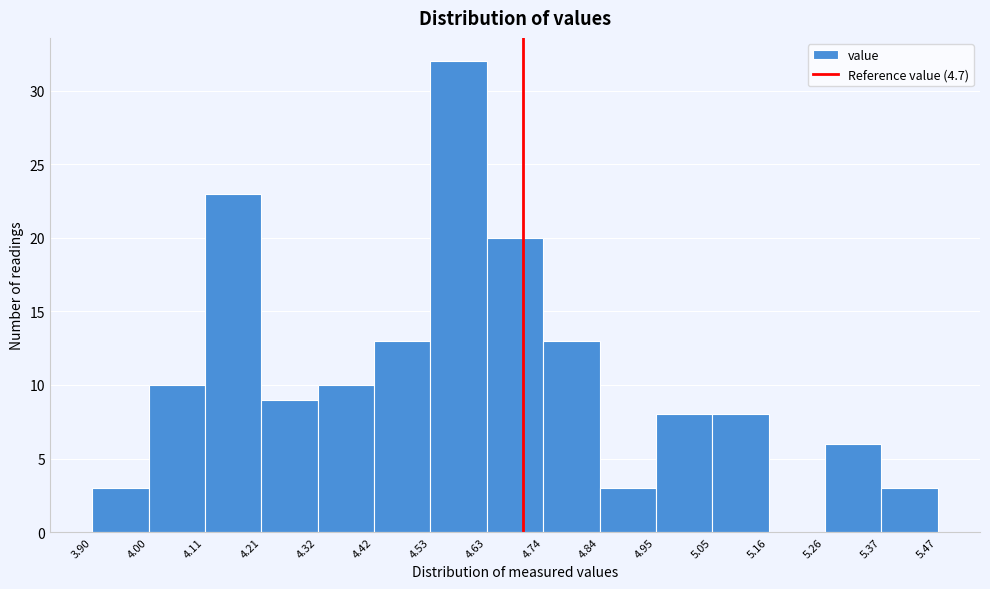

Reading left to right, list every bar in this chart as the range it spans on the x-axis followed by its height. The values are not printed on the chart, so give them approximately, as read against the axis.

3.90 to 4.00: 3
4.00 to 4.11: 10
4.11 to 4.21: 23
4.21 to 4.32: 9
4.32 to 4.42: 10
4.42 to 4.53: 13
4.53 to 4.63: 32
4.63 to 4.74: 20
4.74 to 4.84: 13
4.84 to 4.95: 3
4.95 to 5.05: 8
5.05 to 5.16: 8
5.16 to 5.26: 0
5.26 to 5.37: 6
5.37 to 5.47: 3